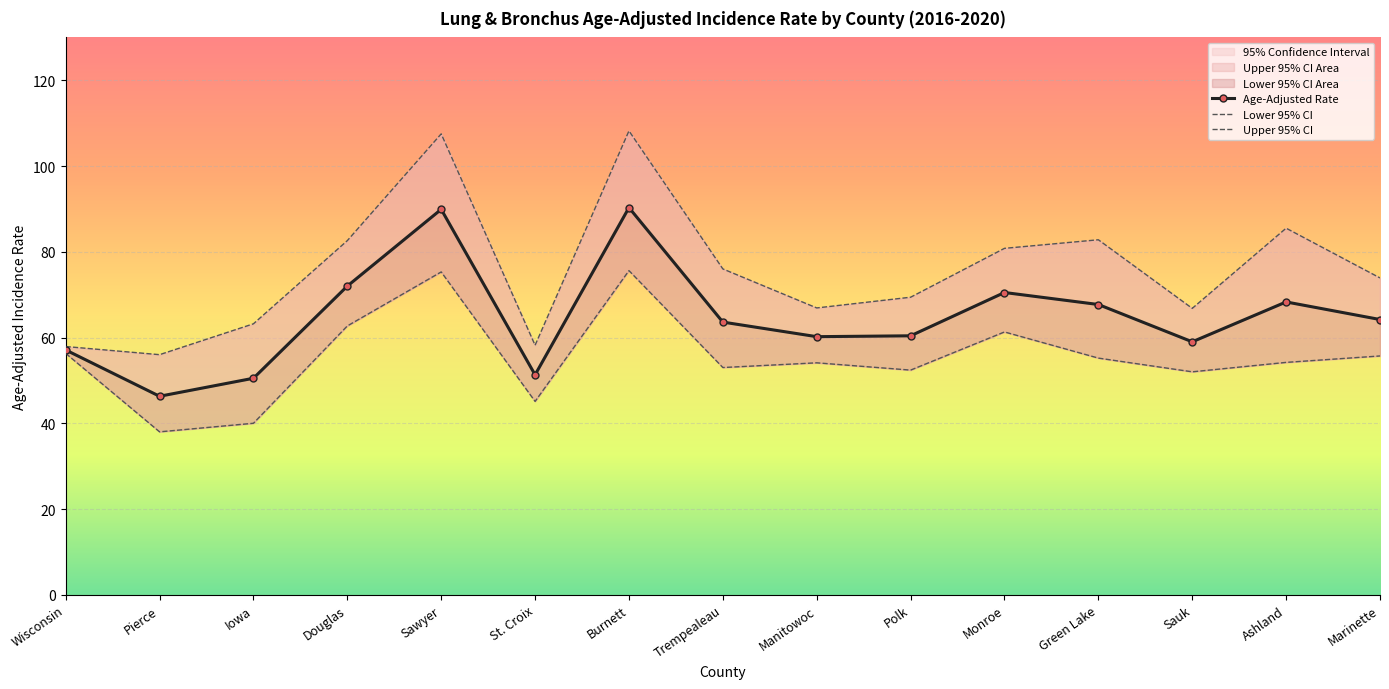

Read the Age-Adjusted Rate value at Marinette.

64.2